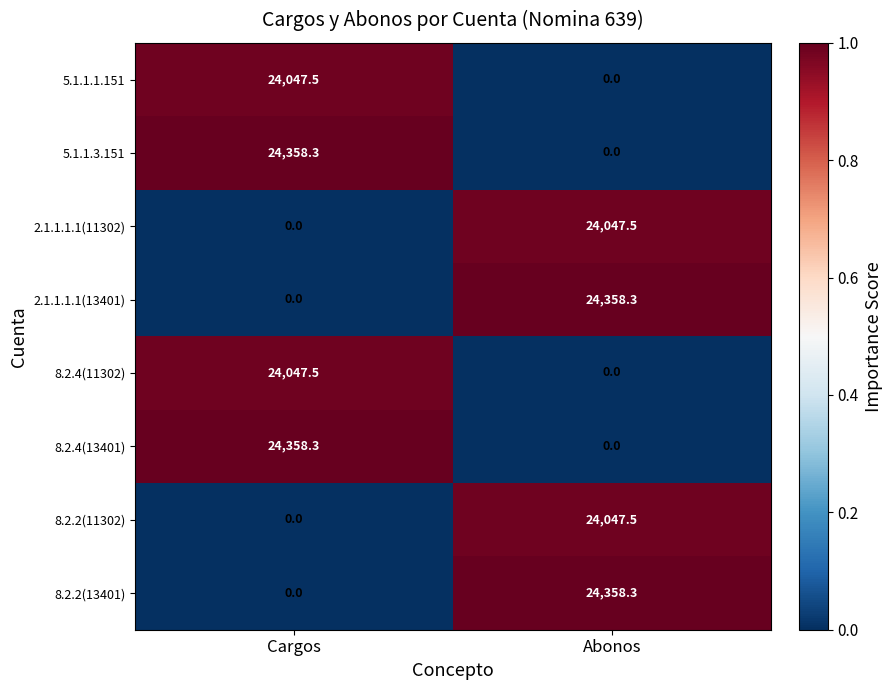

Is it true that 8.2.4(13401) equals 34800.6 at Cargos?

False